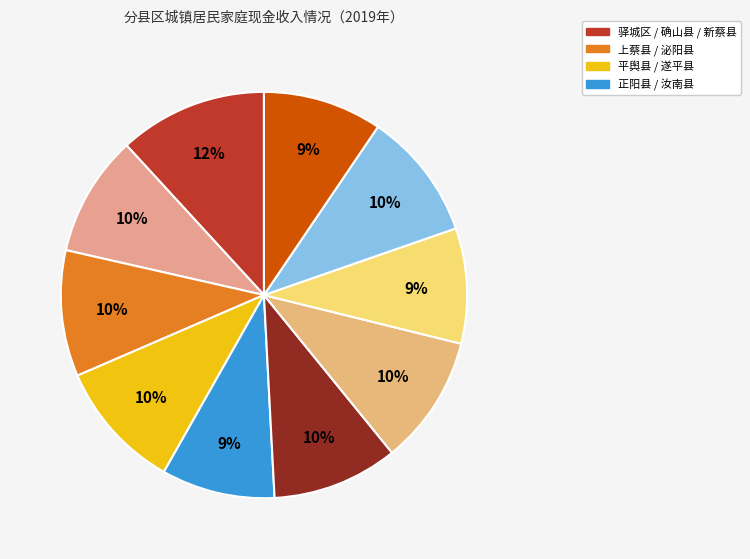

How many segments does this pie chart have?

10